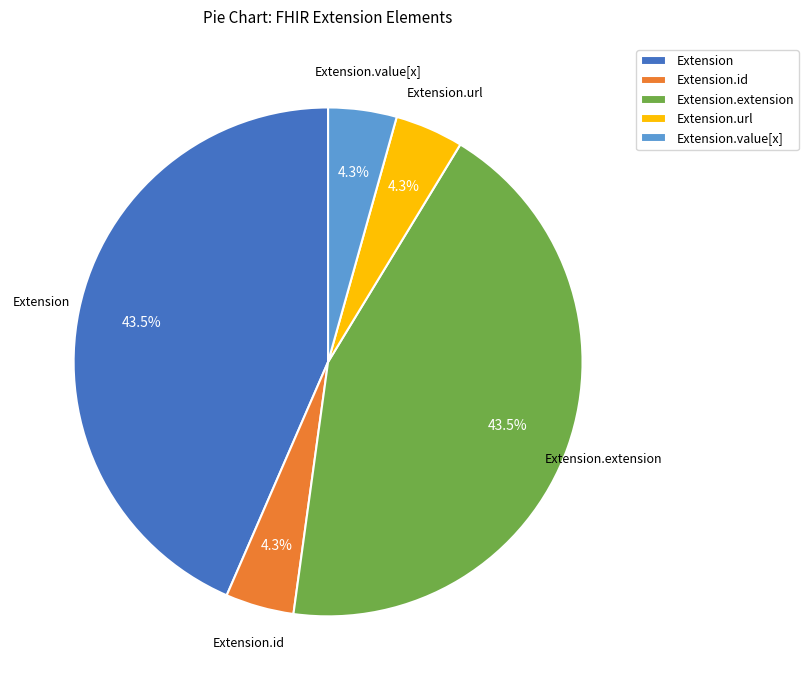

To the nearest percent, what is the difference between the largest and smallest slice percentages?

39%